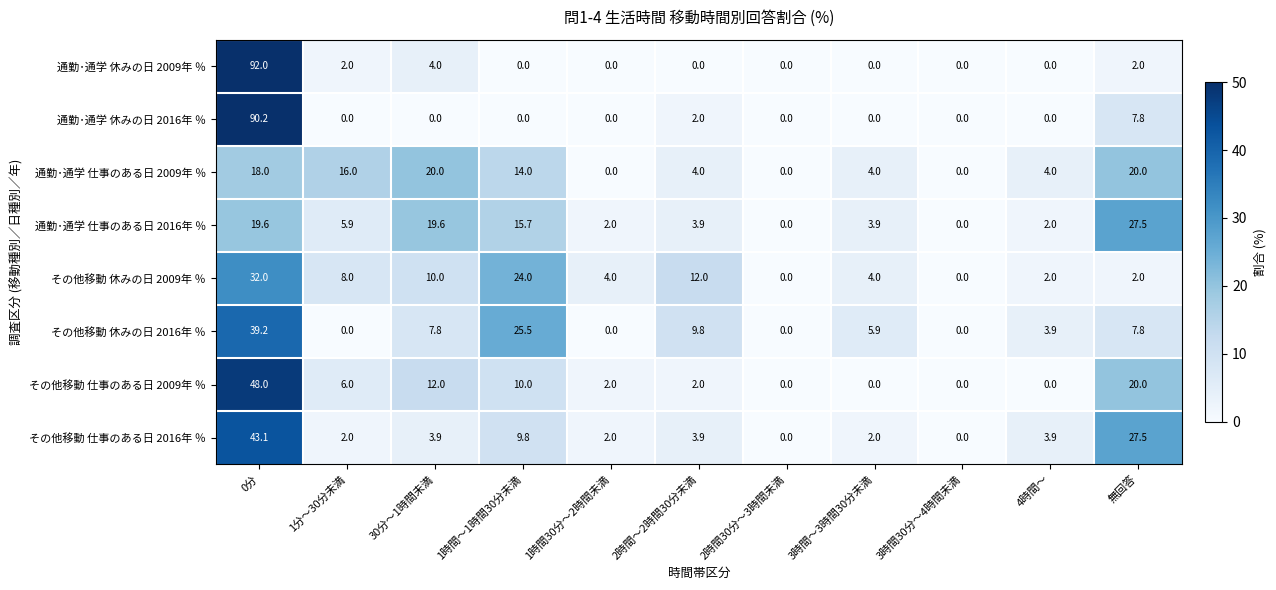

List the series in order of their peak value, lowest first.

通勤･通学 仕事のある日 2009年 ％, 通勤･通学 仕事のある日 2016年 ％, その他移動 休みの日 2009年 ％, その他移動 休みの日 2016年 ％, その他移動 仕事のある日 2016年 ％, その他移動 仕事のある日 2009年 ％, 通勤･通学 休みの日 2016年 ％, 通勤･通学 休みの日 2009年 ％